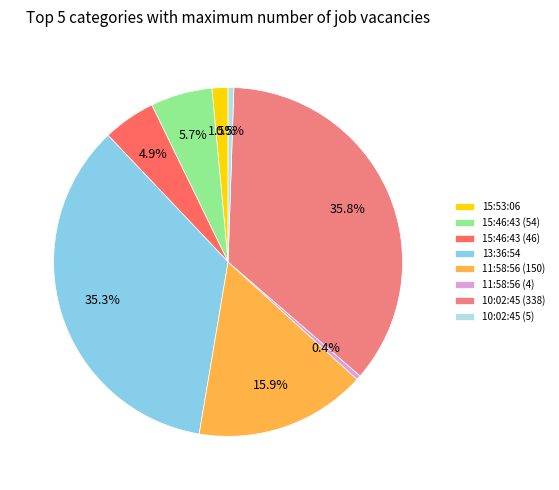

Count the number of slices in the pie.

8